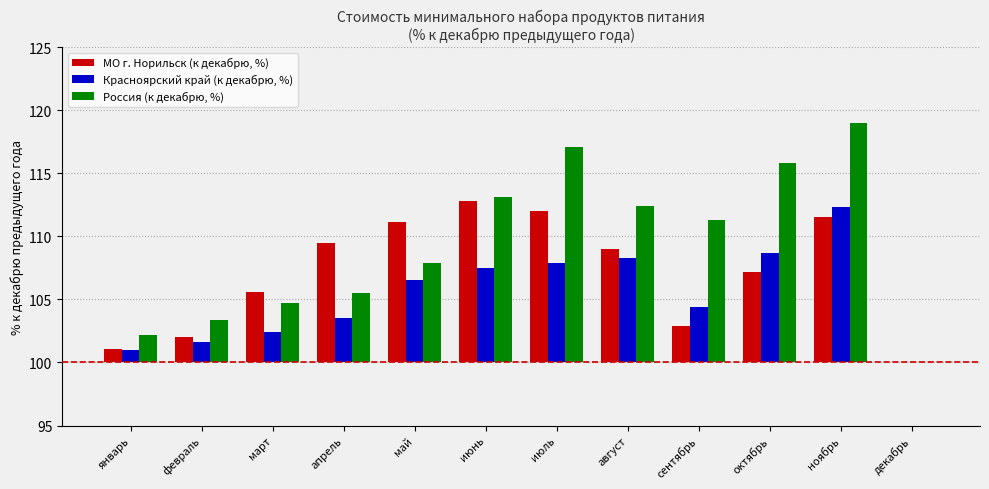

Which series has the largest total across all categories?

Россия (к декабрю, %)